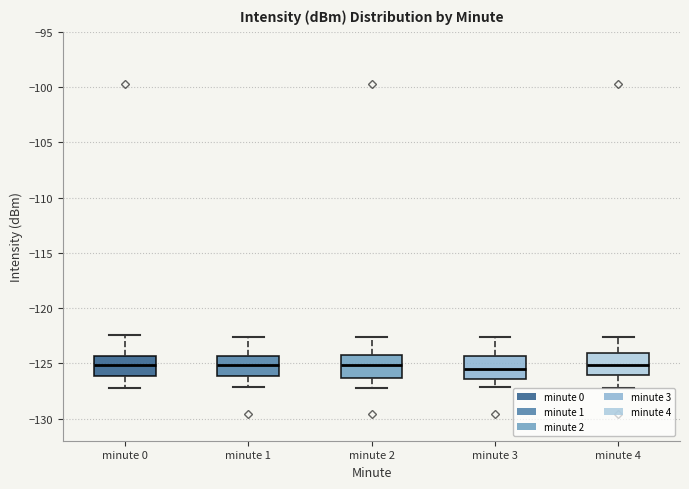

Where does the median line of the box for minute 4 sit on the y-axis? The values are not printed on the chart, so give them approximately, as read against the axis.

-125.0